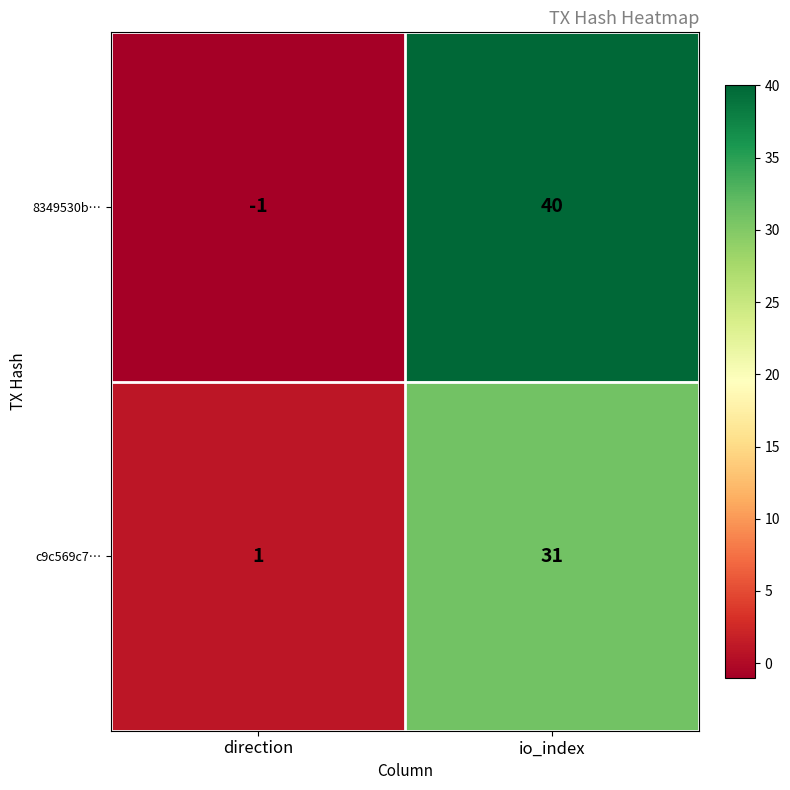

How many series are shown in this chart?

2